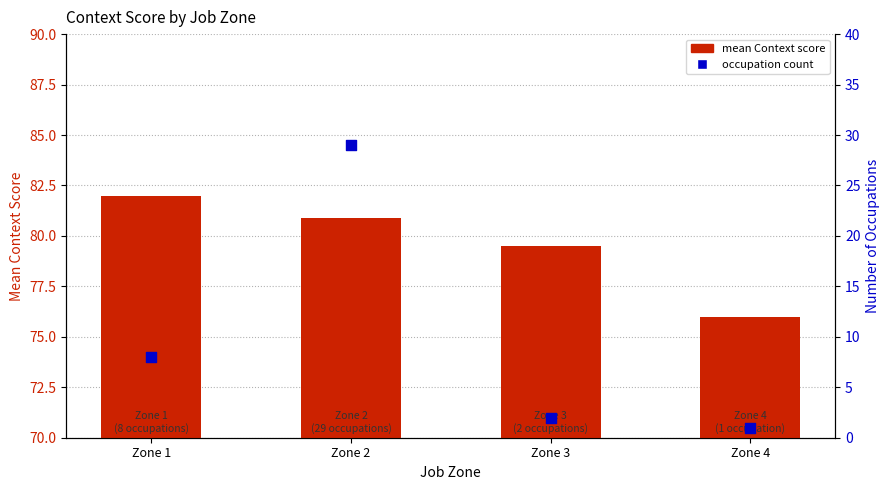

At how many categories does at least one series exceed 48?

4